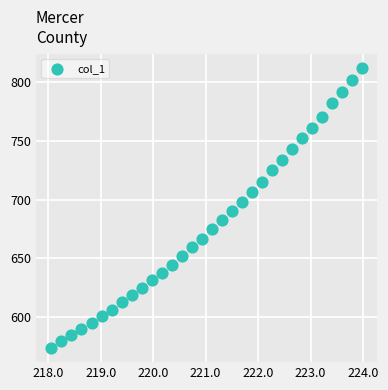

What is the range of X values (max minus min)?

5.9